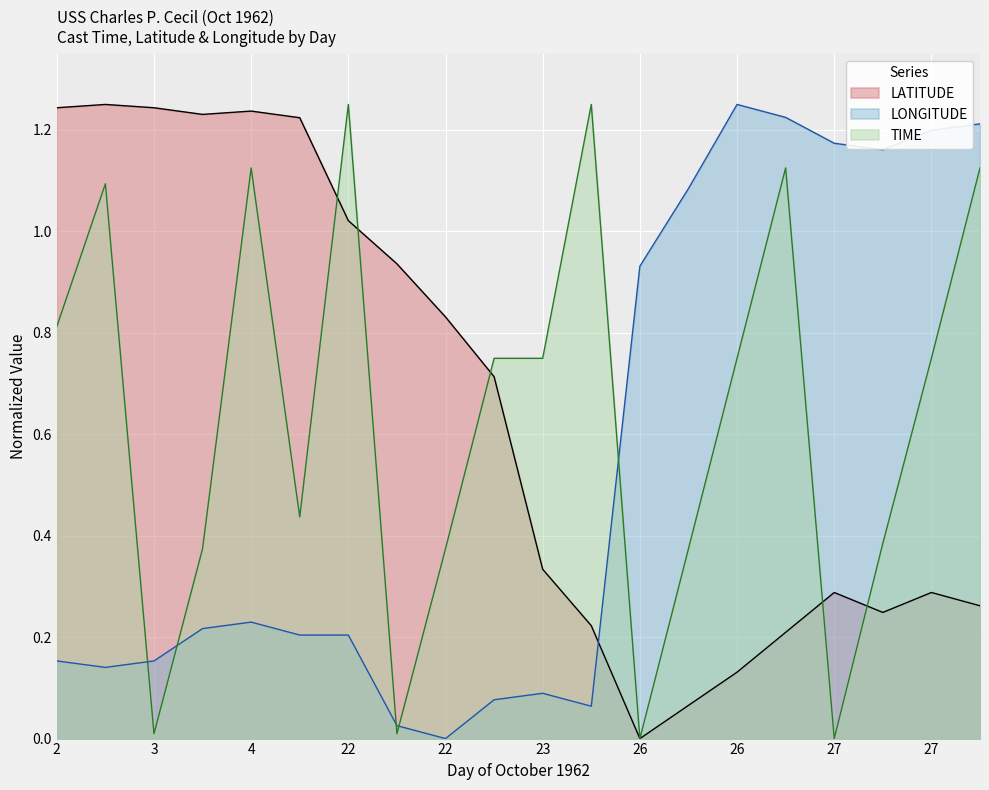

What is the label of the 4th point from the left?

3